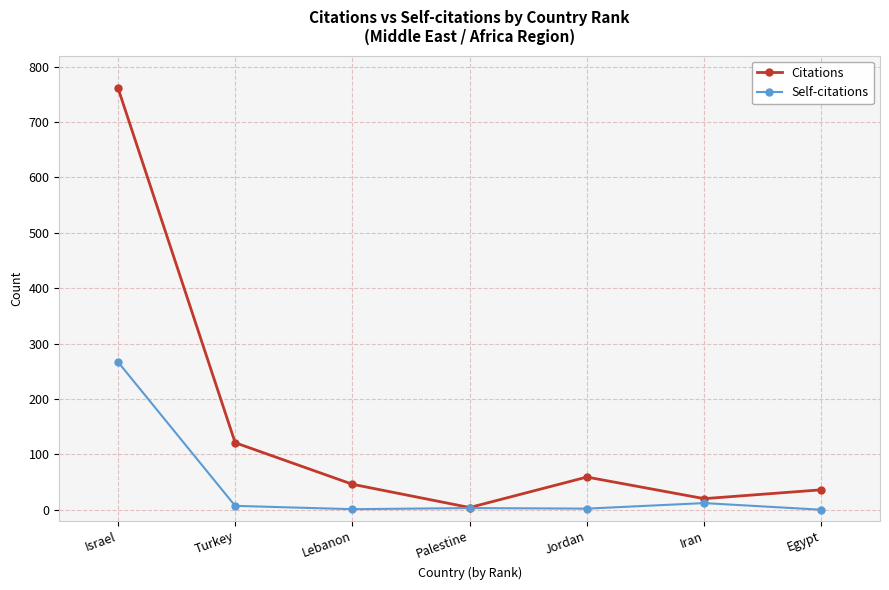

What is the sum of the Self-citations values at Jordan and Iran?

14